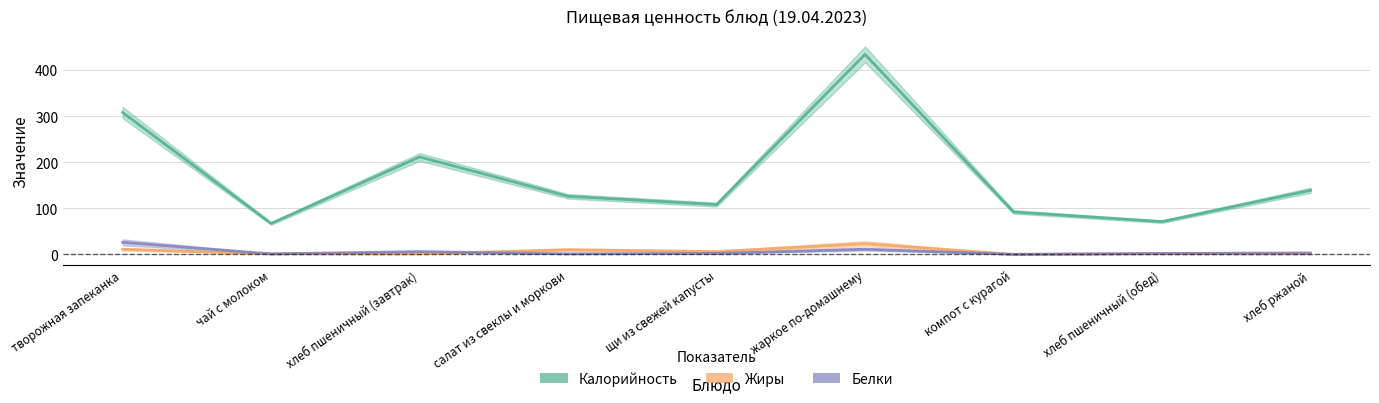

Which series has the widest spread of values?

Калорийность